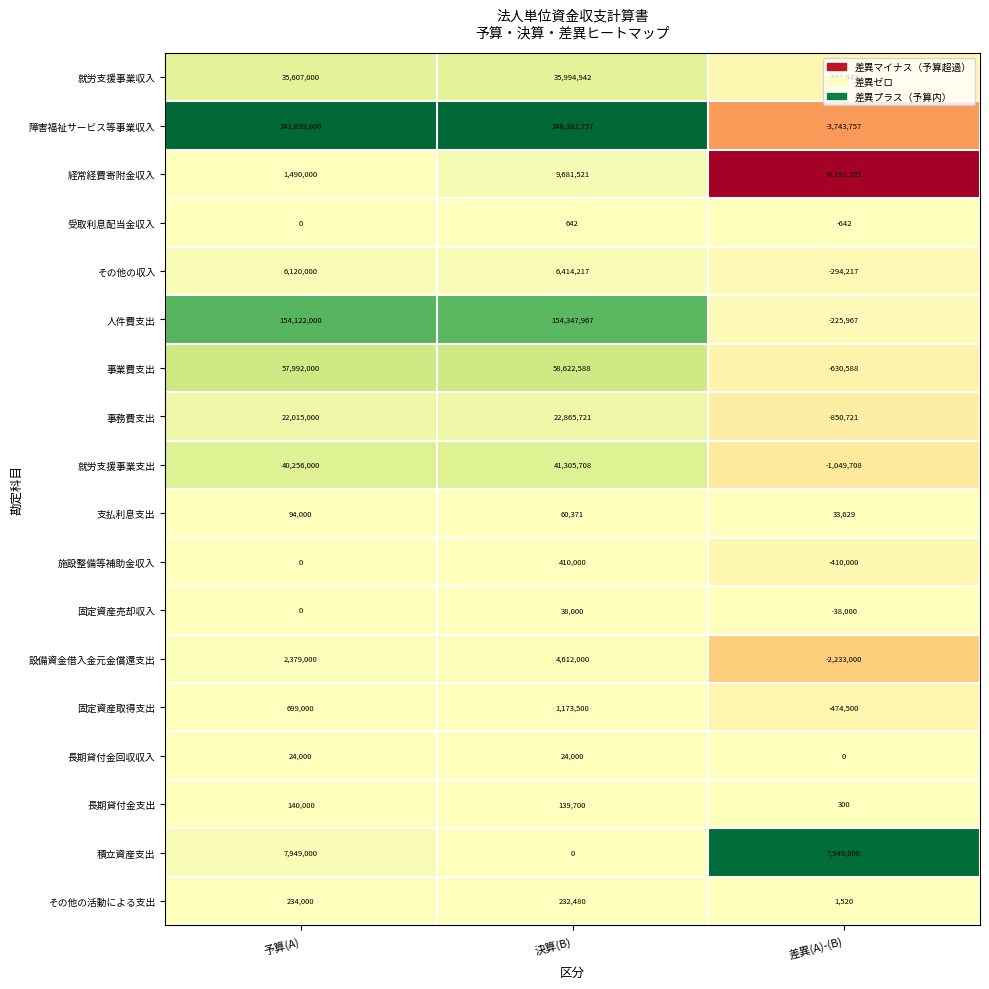

Which series has the largest range (max minus min)?

障害福祉サービス等事業収入